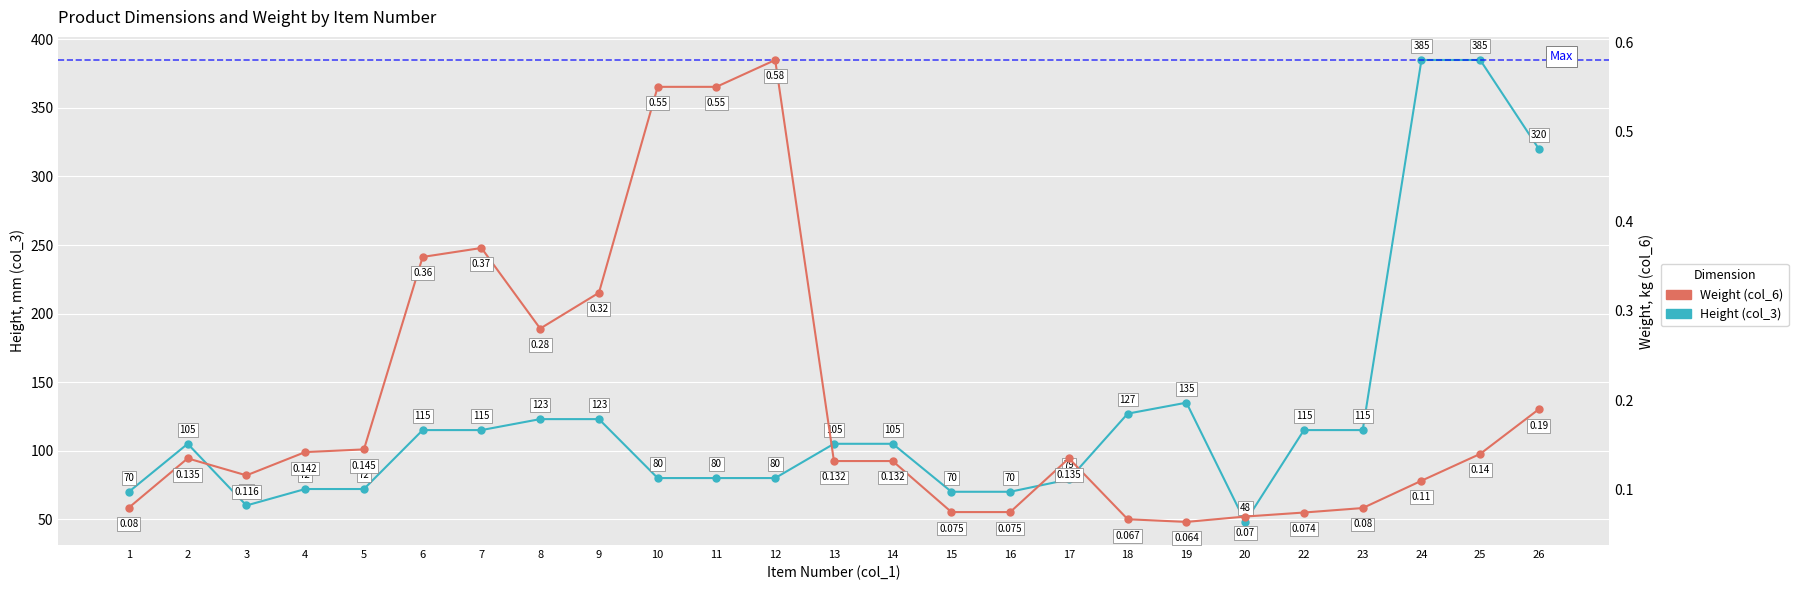

What is the difference between the highest and lowest values at 2?

104.9